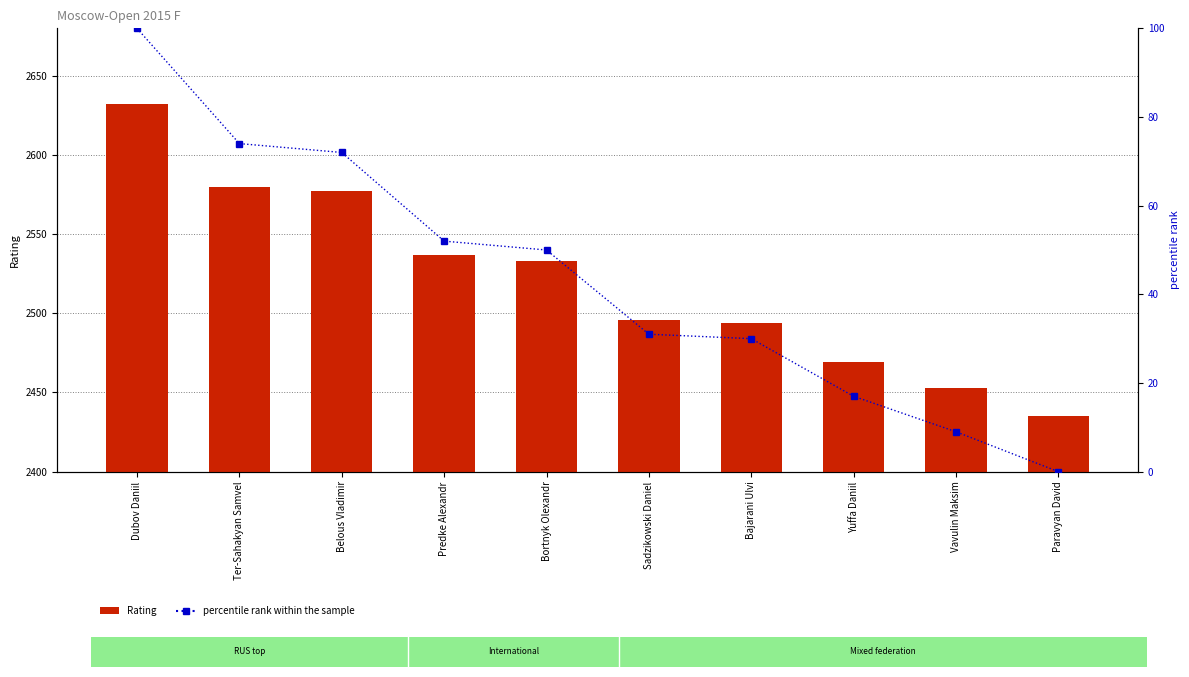

What is the difference between the maximum and minimum values in the Rating series?

197